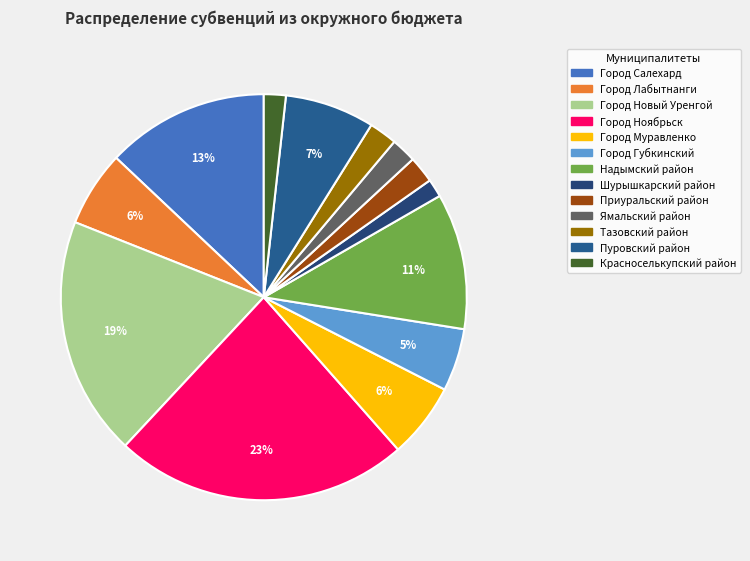

Approximately how many times larger is the value at Город Муравленко compared to Надымский район?

0.6